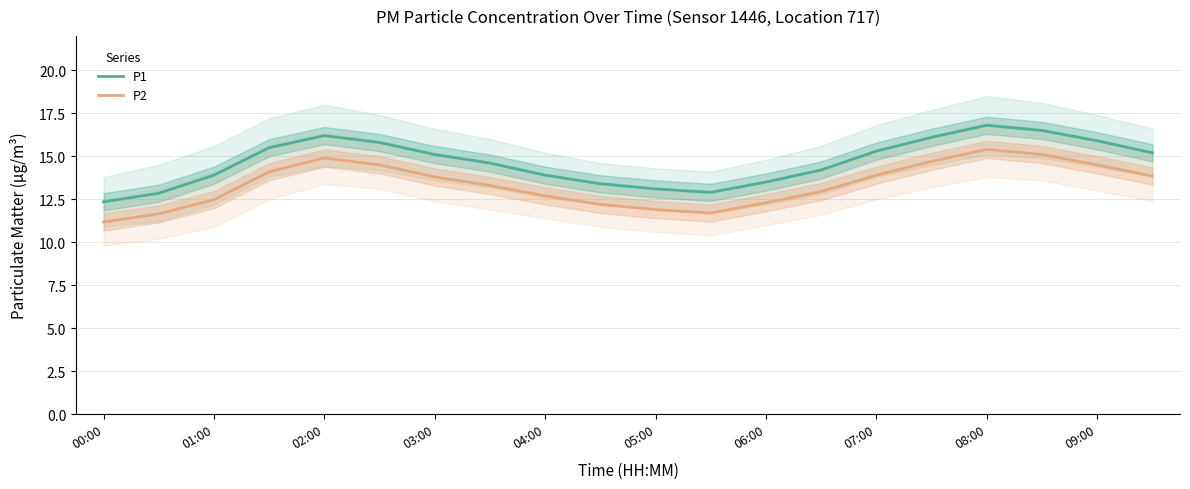

How many values in the P1 series are below 15?

10